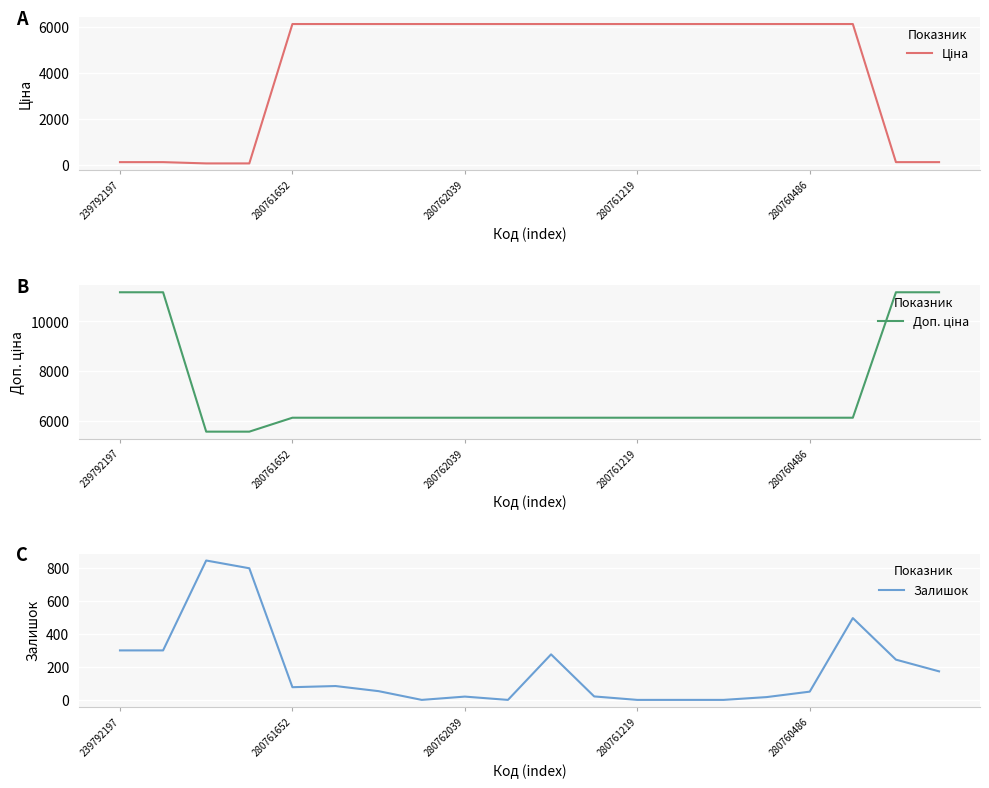

True or false: Залишок has a value of 50 at 280760486.

True